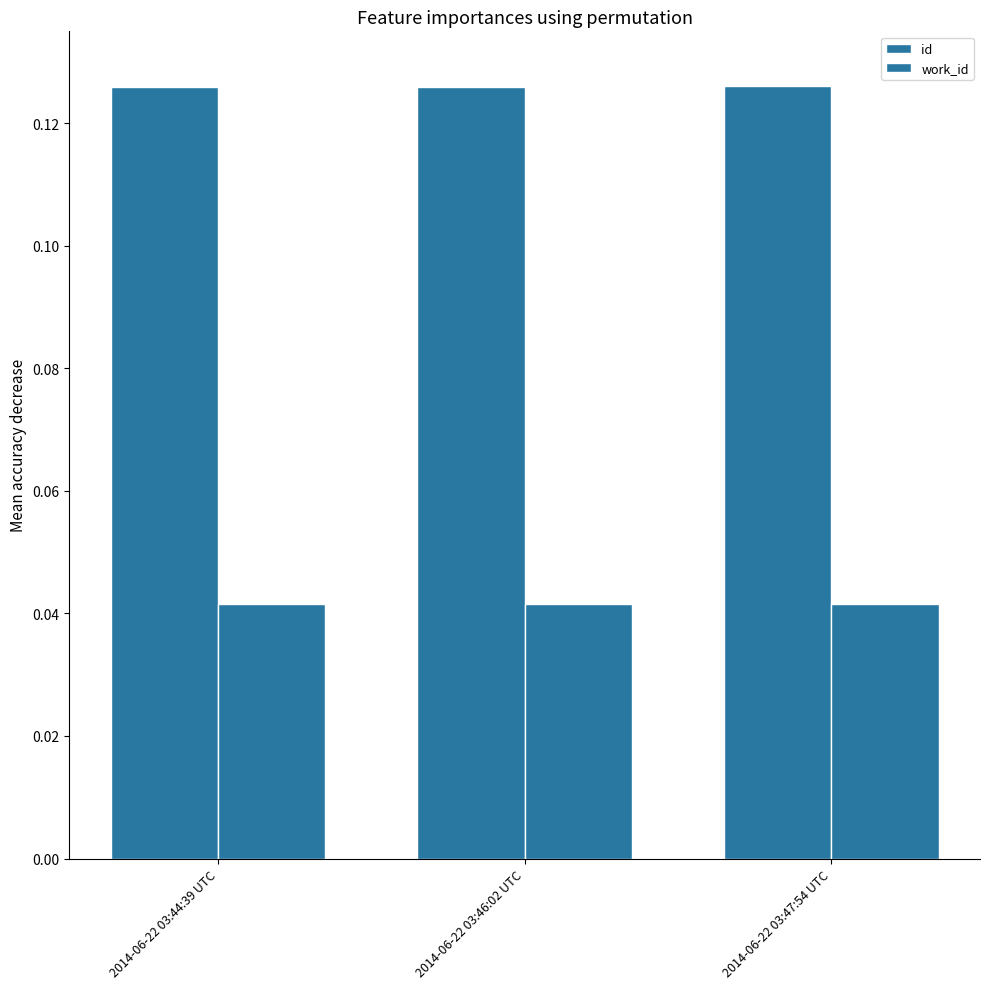

Reading left to right, transcribe all the data shown in this chart.

id: 2014-06-22 03:44:39 UTC=0.1	2014-06-22 03:46:02 UTC=0.1	2014-06-22 03:47:54 UTC=0.1
work_id: 2014-06-22 03:44:39 UTC=0.0	2014-06-22 03:46:02 UTC=0.0	2014-06-22 03:47:54 UTC=0.0